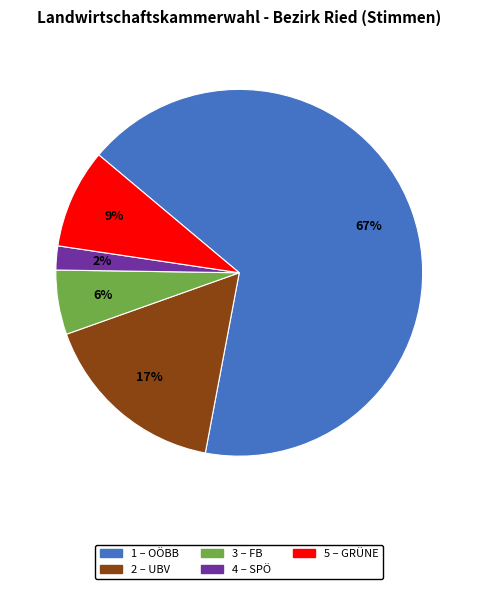

To the nearest percent, what is the average slice percentage?

20%